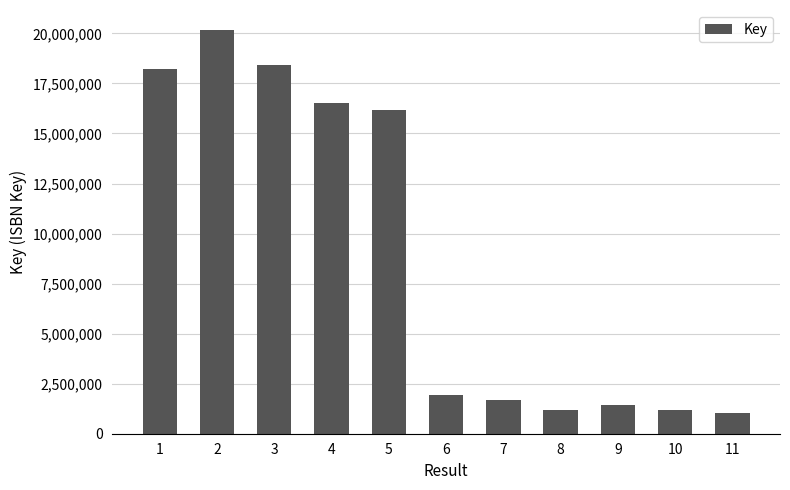

At which category does the chart reach its peak across all series?

2